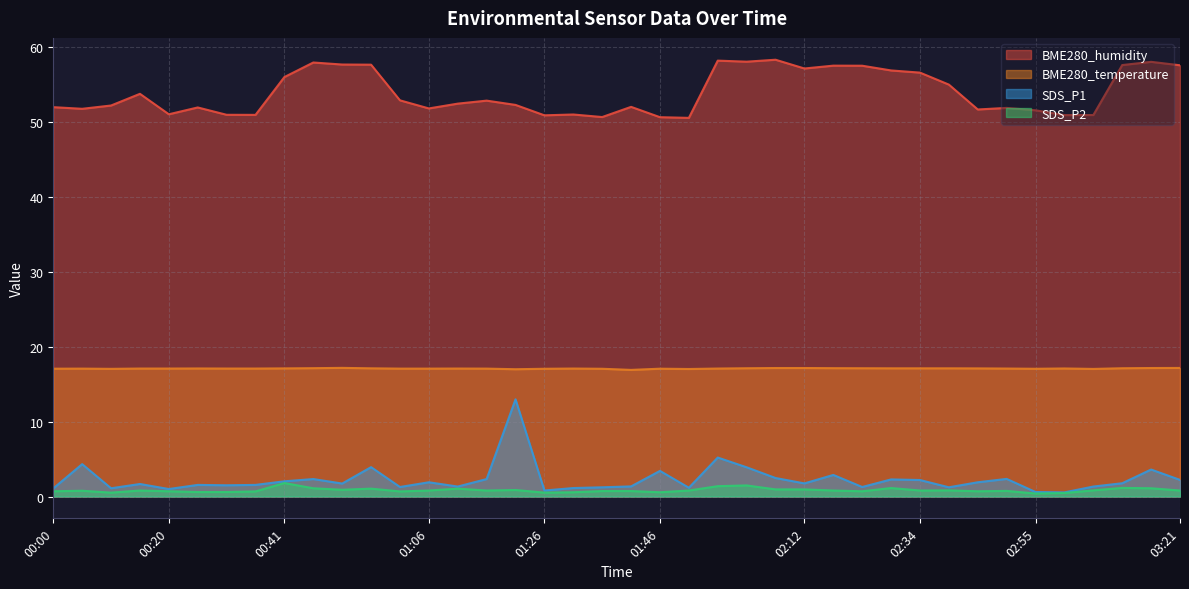

At which category does BME280_humidity reach its first local valley?

00:05